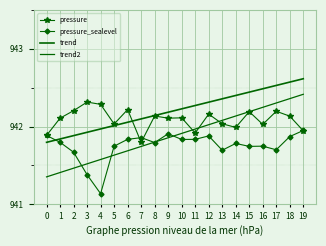

What is the difference between the highest and lowest values at 4?

1.1